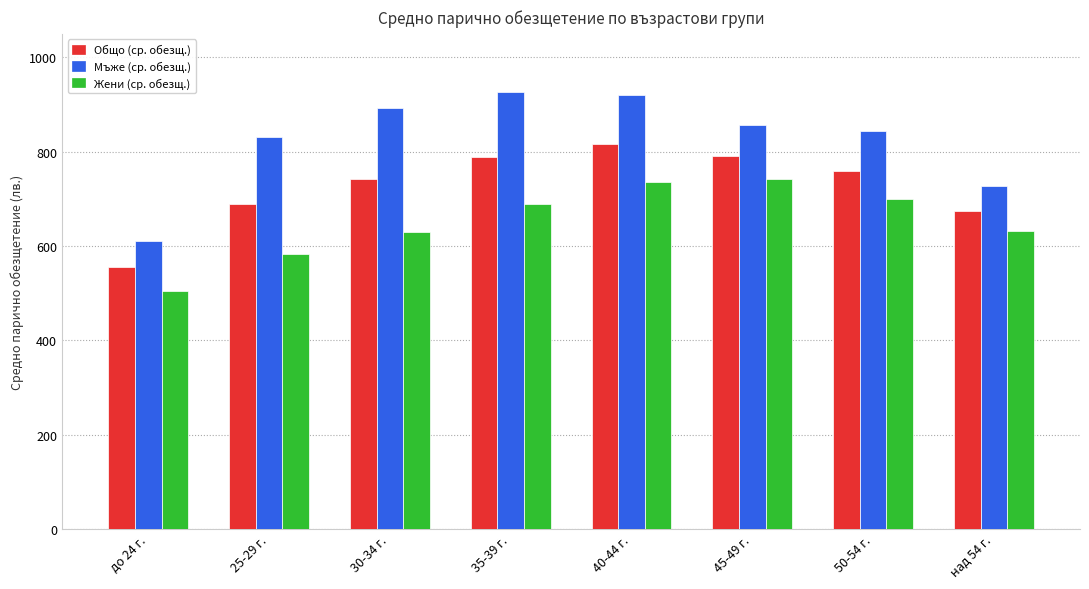

Between до 24 г. and 50-54 г., which series saw the biggest shift?

Мъже (ср. обезщ.)